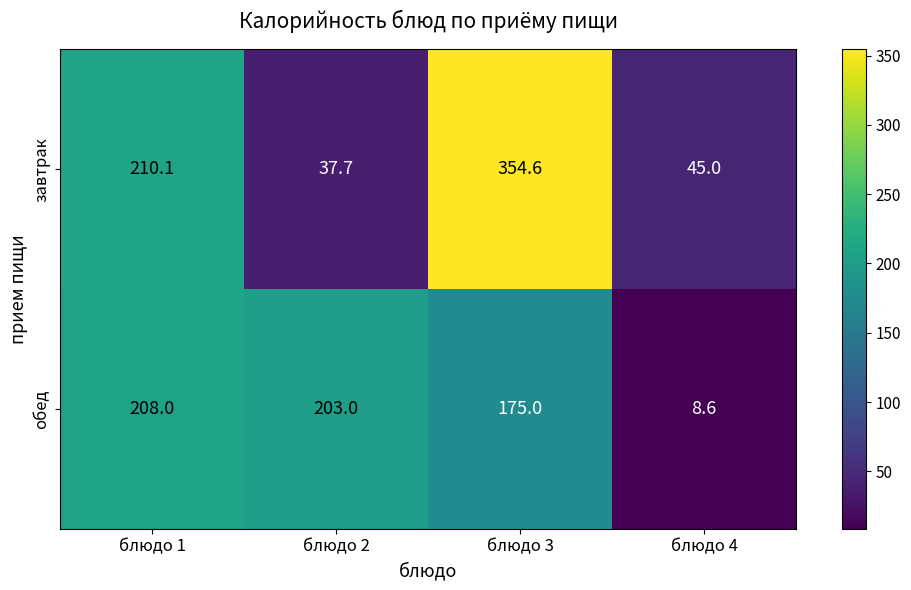

What is the smallest value displayed?

8.6